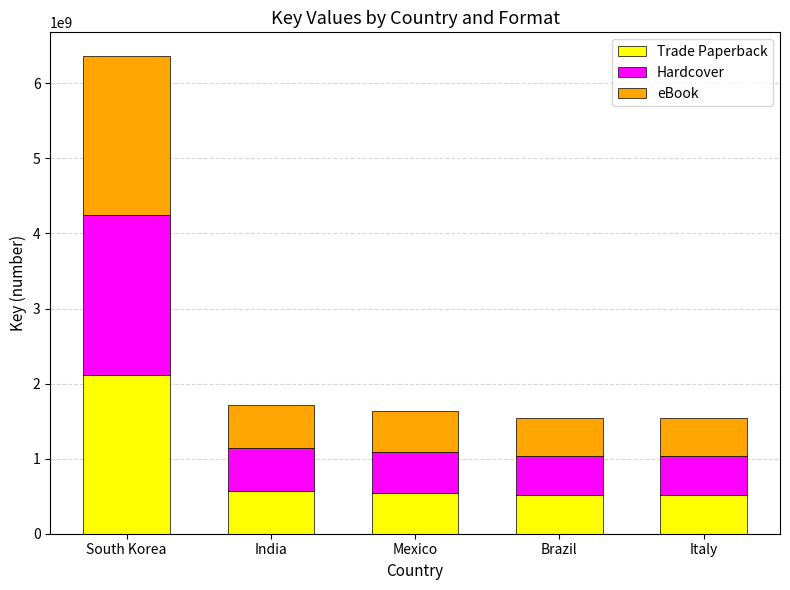

True or false: Trade Paperback has a value of 571662242 at India.

True